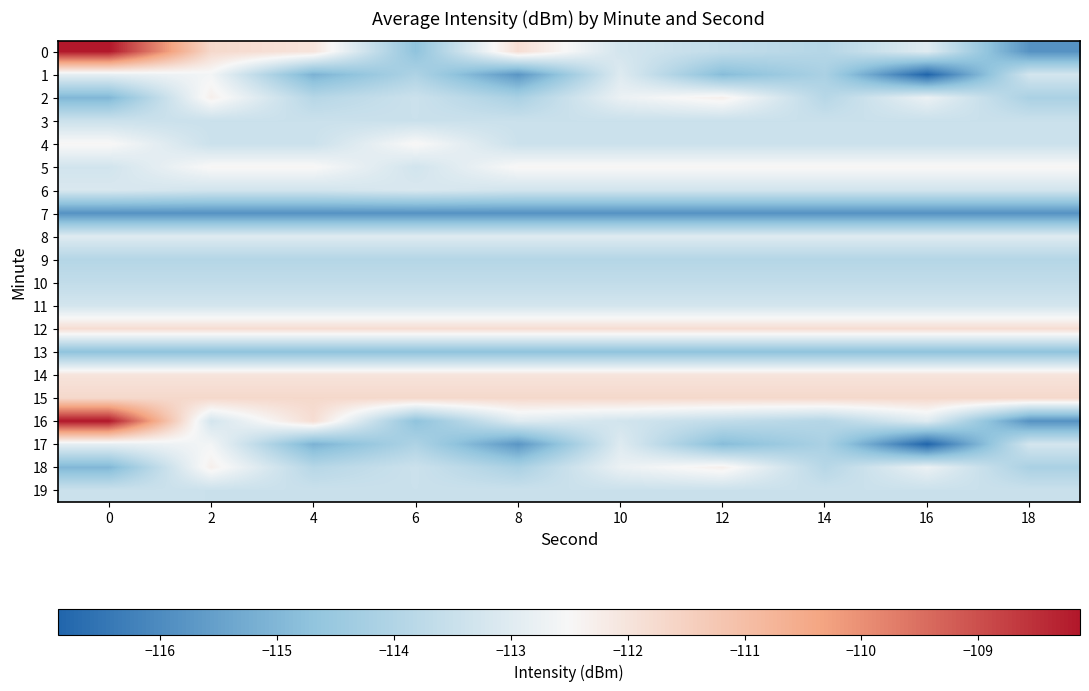

At 18, list the series in order from smallest to largest.

row_0, row_7, row_16, row_13, row_2, row_18, row_9, row_10, row_3, row_19, row_4, row_6, row_11, row_1, row_17, row_8, row_5, row_14, row_12, row_15